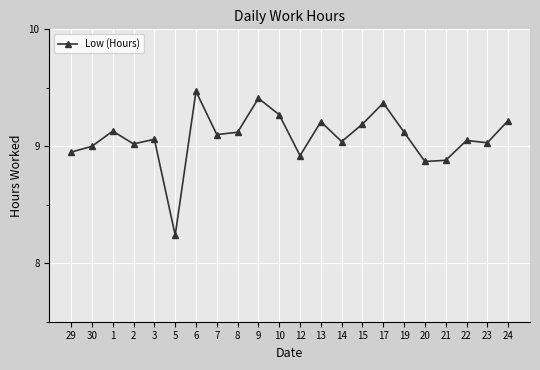

Which category has the lowest value across all series?

5